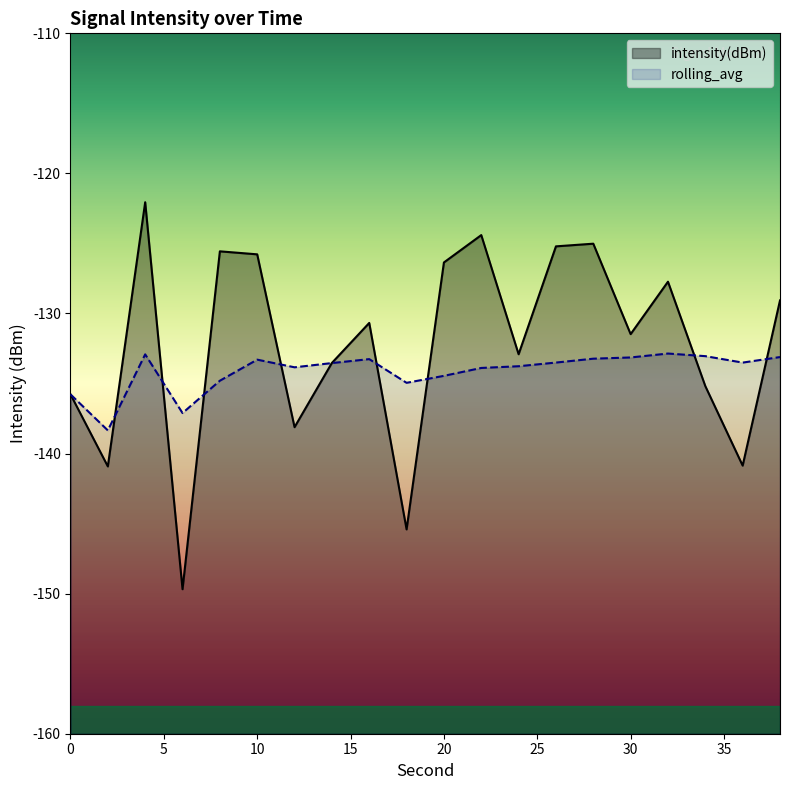

List the series in order of their peak value, lowest first.

rolling_avg, intensity(dBm)